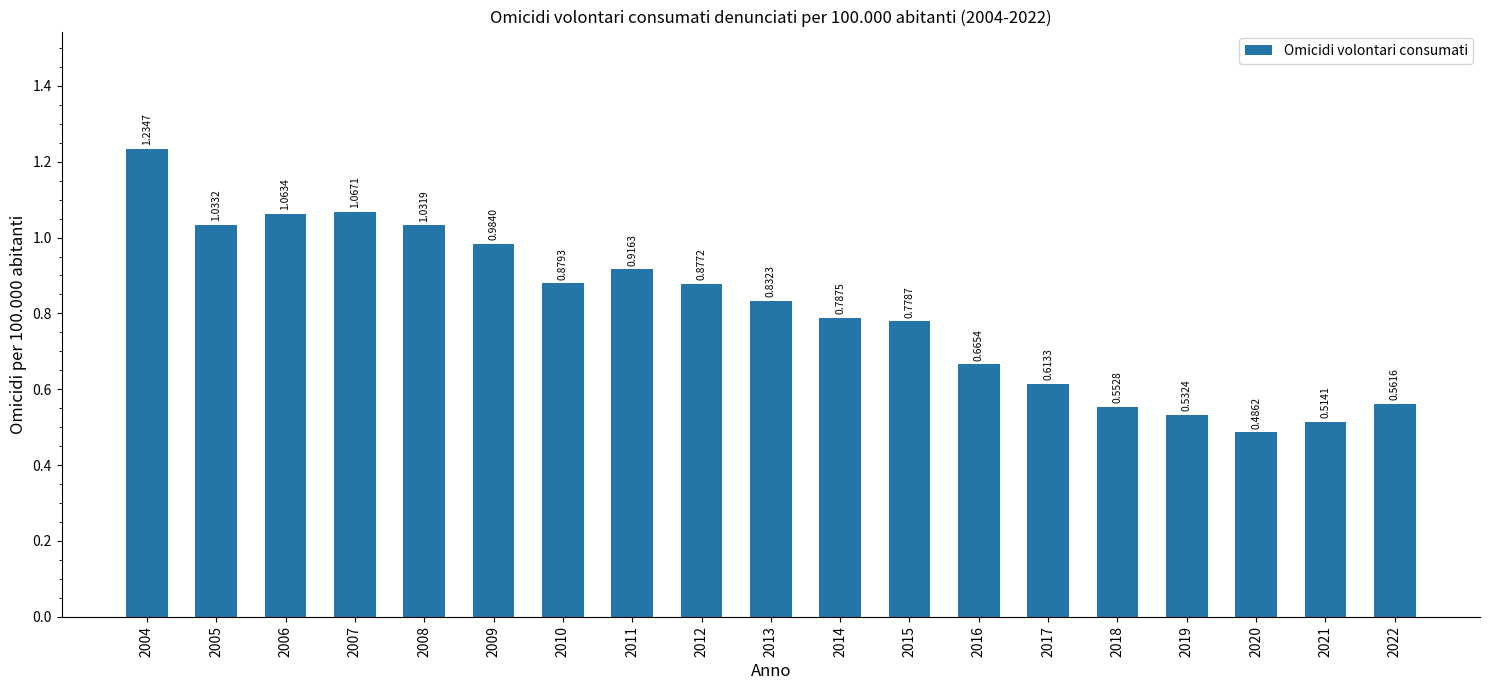

List the labels in order of value, largest first.

2004, 2007, 2006, 2005, 2008, 2009, 2011, 2010, 2012, 2013, 2014, 2015, 2016, 2017, 2022, 2018, 2019, 2021, 2020